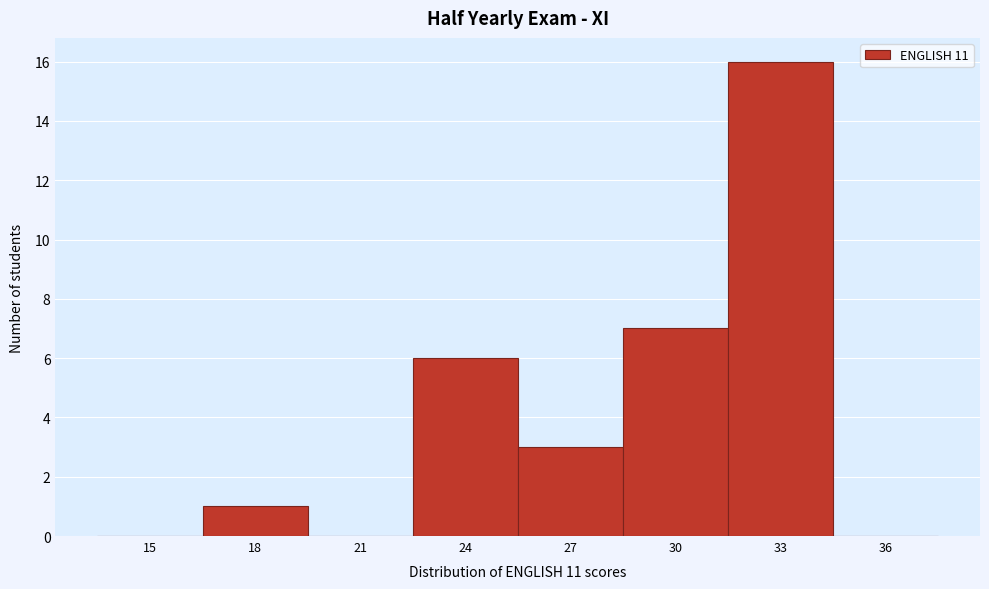

Reading left to right, extract all data points from this chart.

15=0	18=1	21=0	24=6	27=3	30=7	33=16	36=0